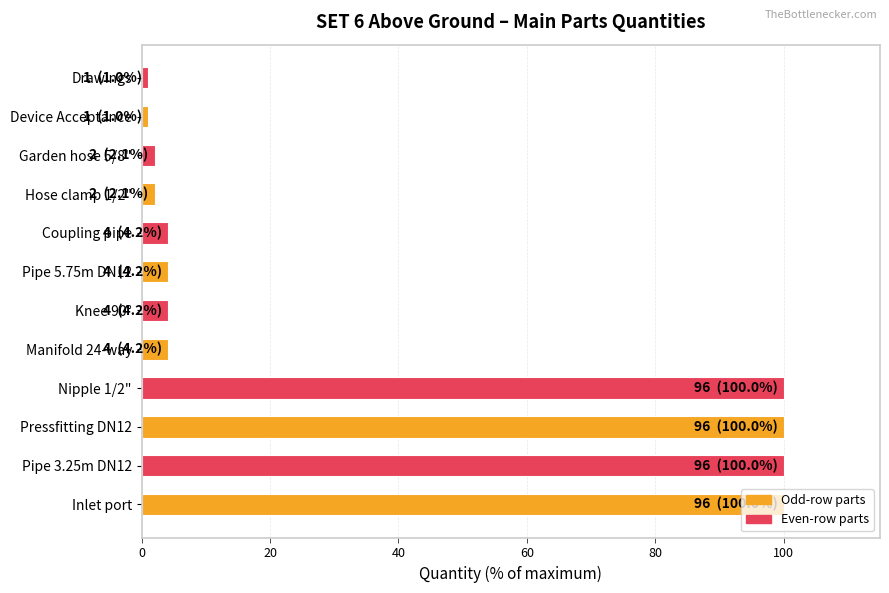

What is the sum of all values?

422.9